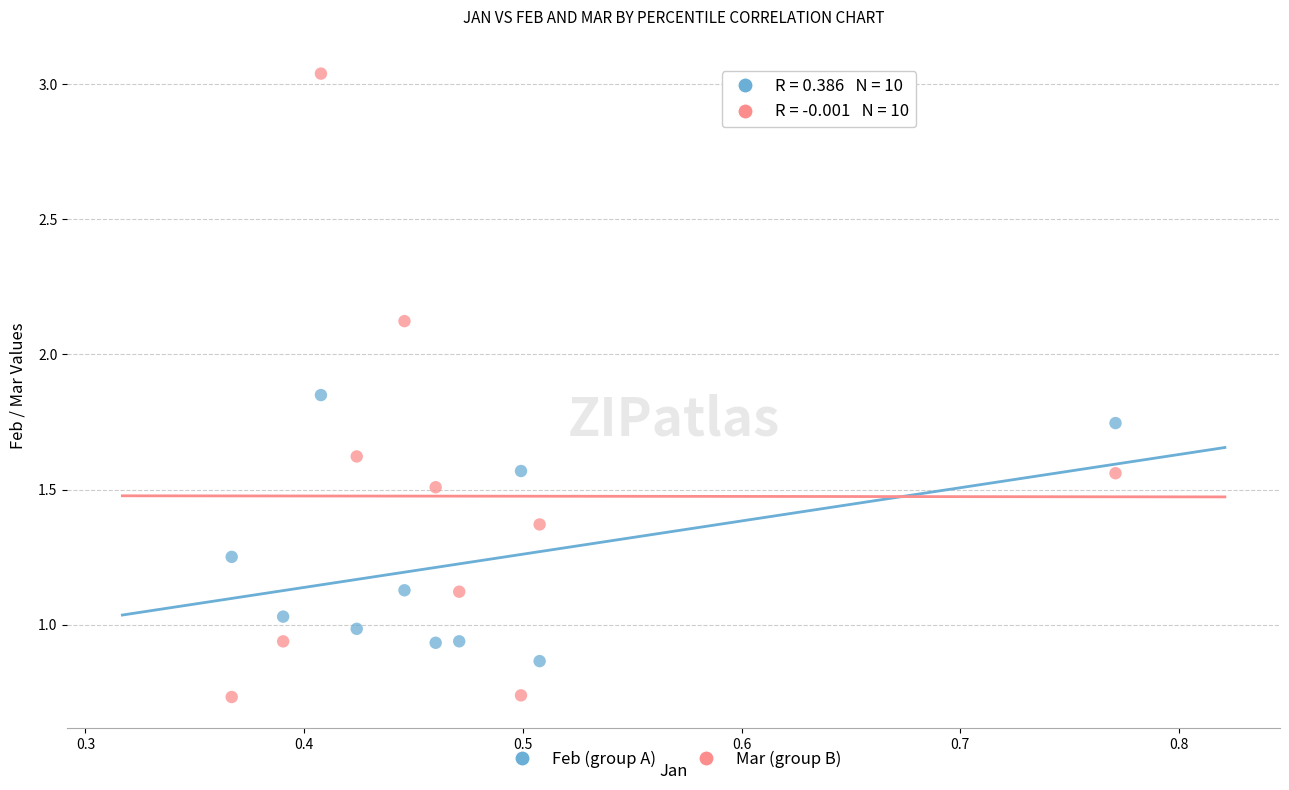

What are all the series names shown in the legend?

Feb (group A), Mar (group B)